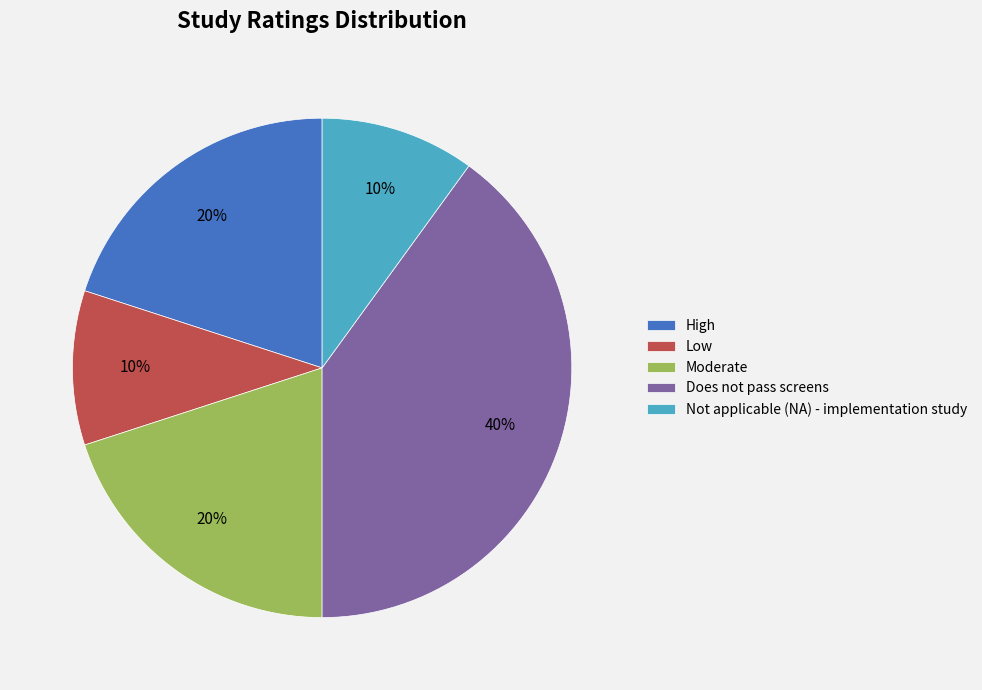

How many segments does this pie chart have?

5